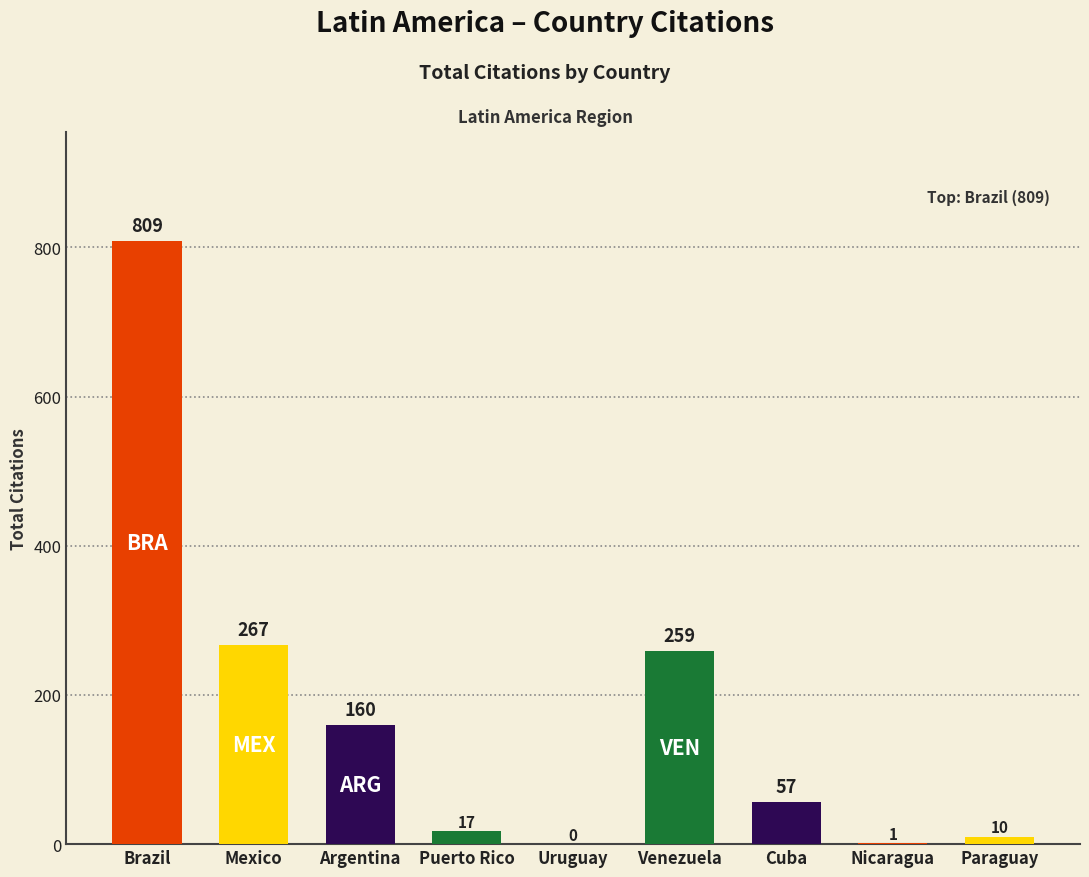

What is the sum of the values at Nicaragua and Brazil?

810